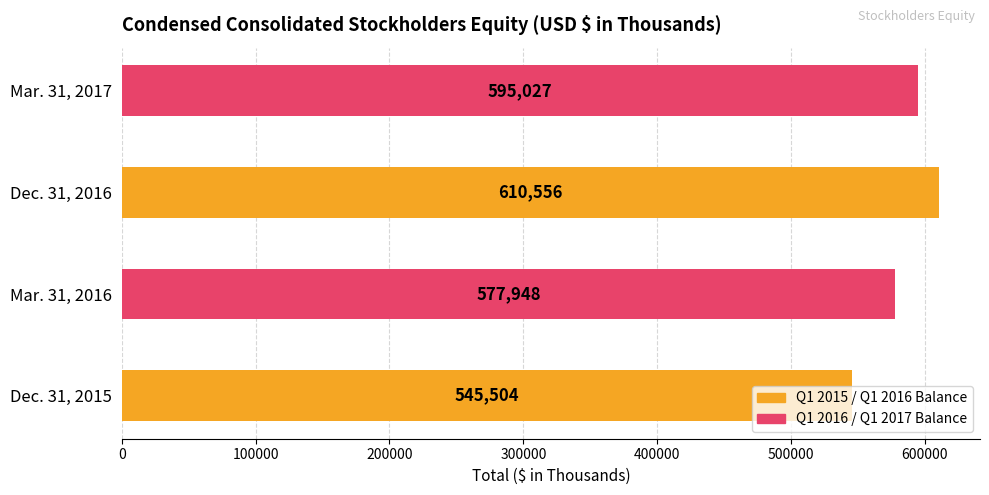

The value at Dec. 31, 2015 is 545504. True or false?

True